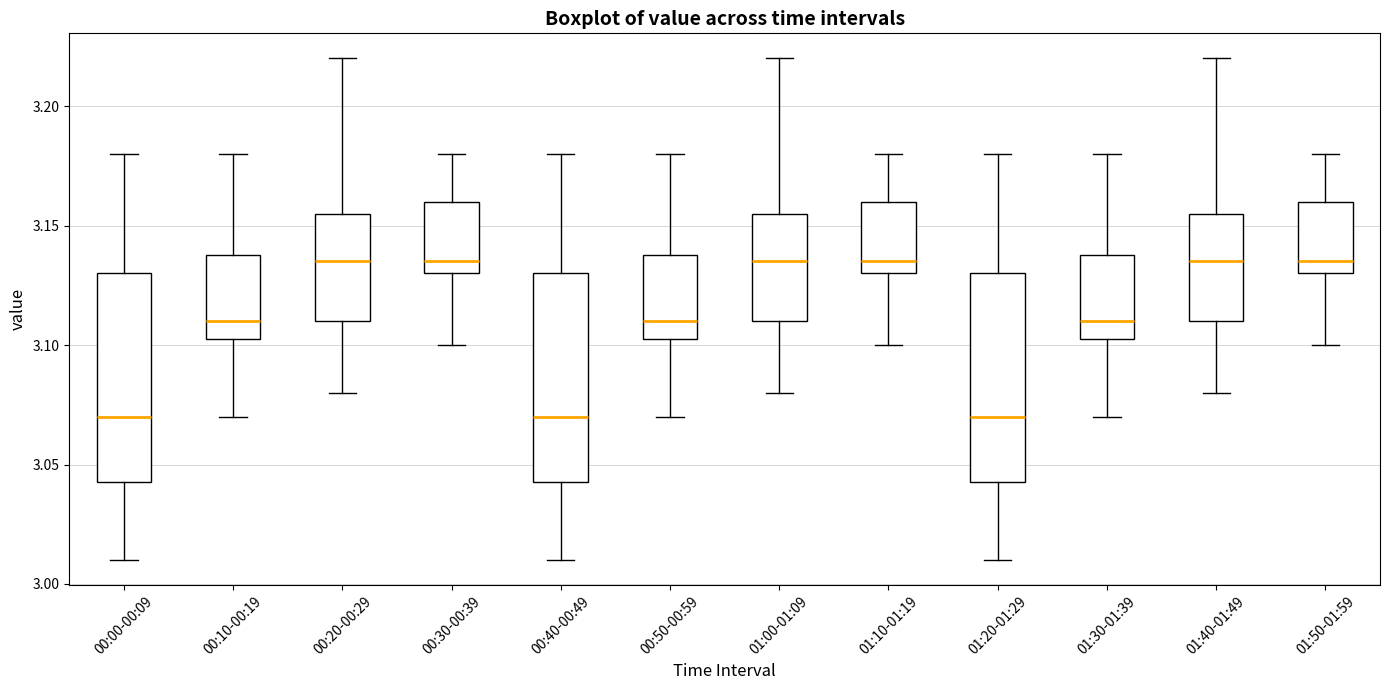

Where does the upper whisker of the box for 01:30-01:39 end on the y-axis? The values are not printed on the chart, so give them approximately, as read against the axis.

3.180